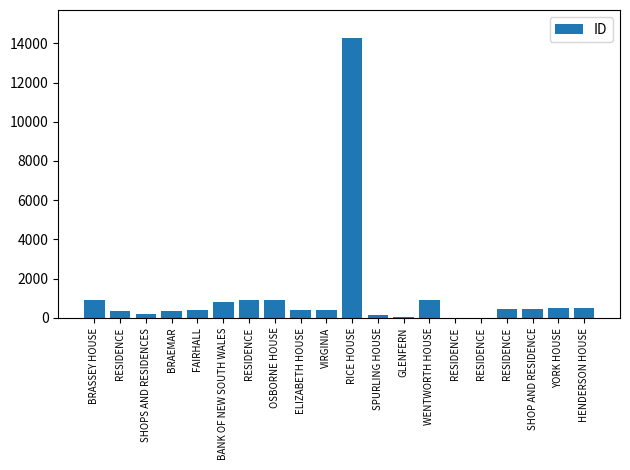

Rank the categories by value from highest to lowest.

RICE HOUSE, WENTWORTH HOUSE, OSBORNE HOUSE, RESIDENCE, BRASSEY HOUSE, BANK OF NEW SOUTH WALES, HENDERSON HOUSE, YORK HOUSE, SHOP AND RESIDENCE, RESIDENCE, VIRGINIA, ELIZABETH HOUSE, FAIRHALL, BRAEMAR, RESIDENCE, SHOPS AND RESIDENCES, SPURLING HOUSE, GLENFERN, RESIDENCE, RESIDENCE